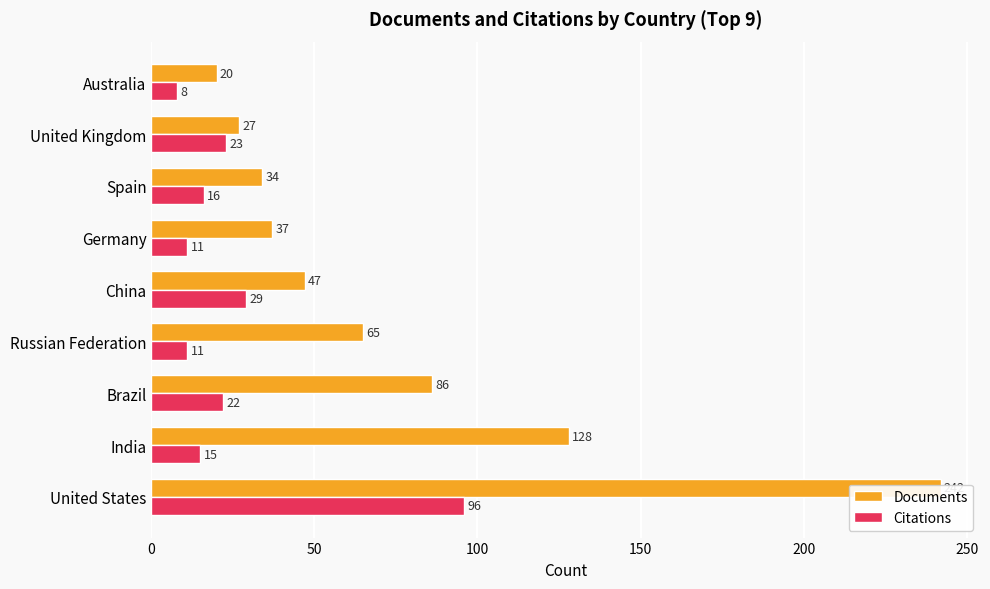

Between Brazil and United Kingdom, which is larger?

Brazil